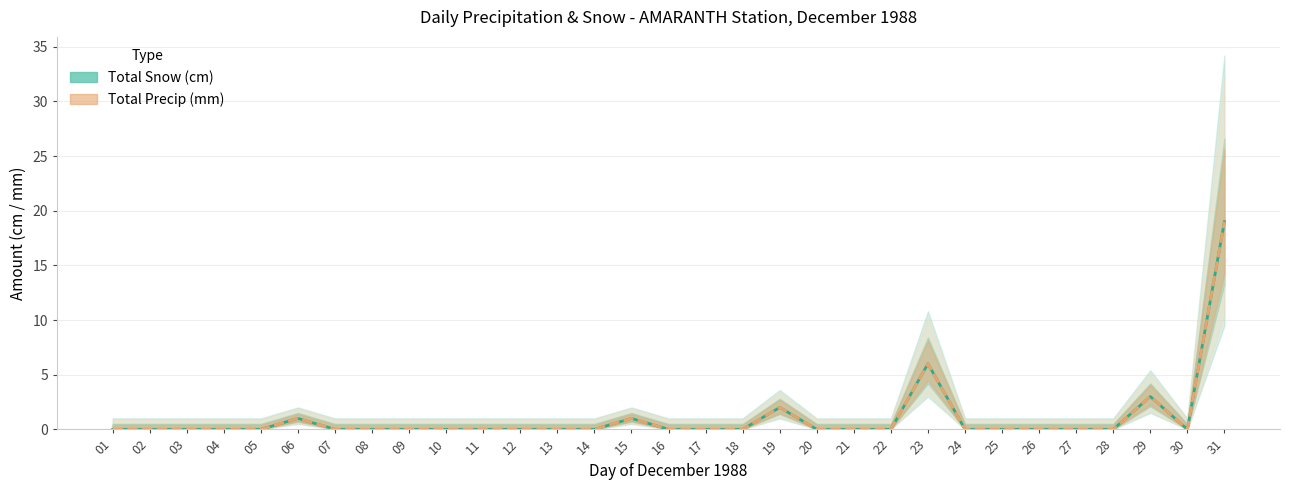

Between 08 and 14, which series saw the biggest shift?

Total Snow (cm)